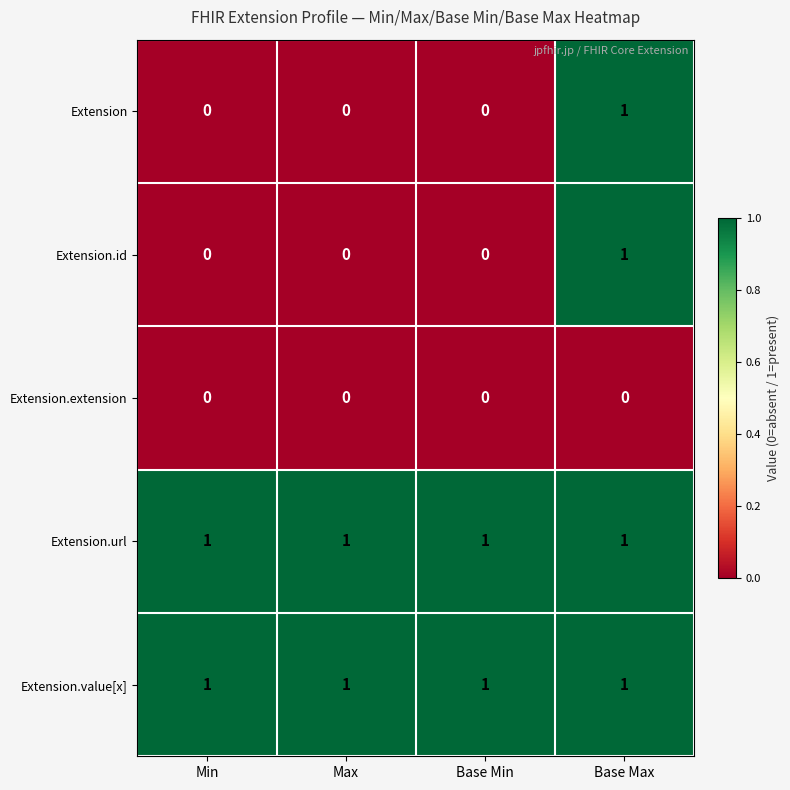

At which category is the sum across all series the highest?

Base Max